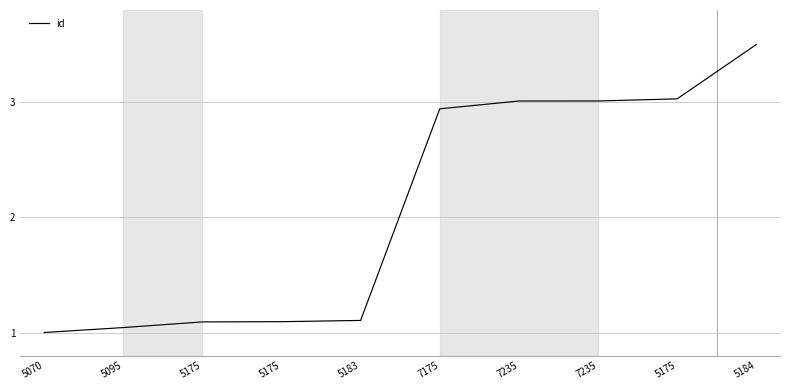

Is this an area chart (filled region under the line)?

No